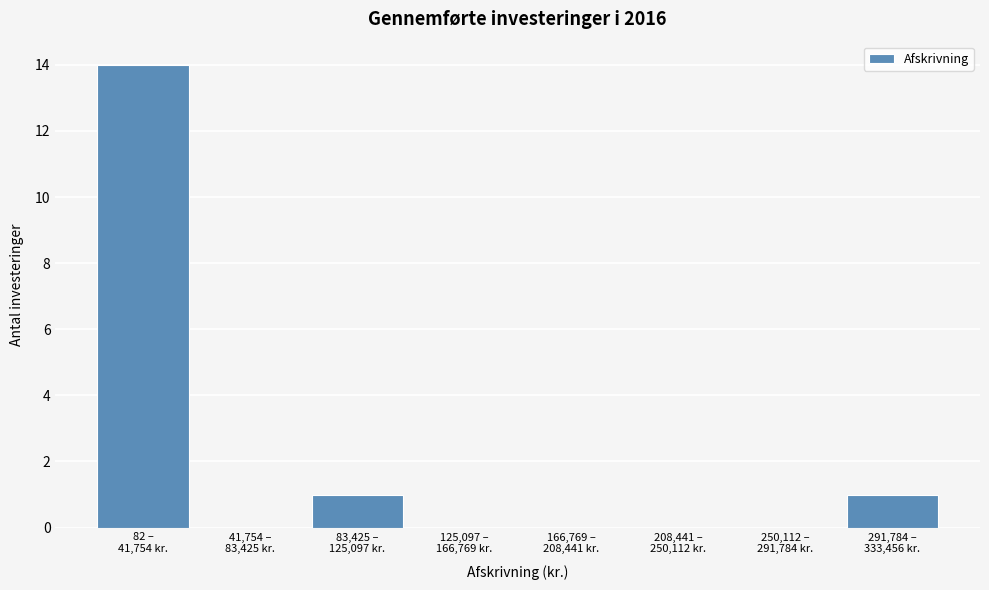

What is the sum of all values?

16